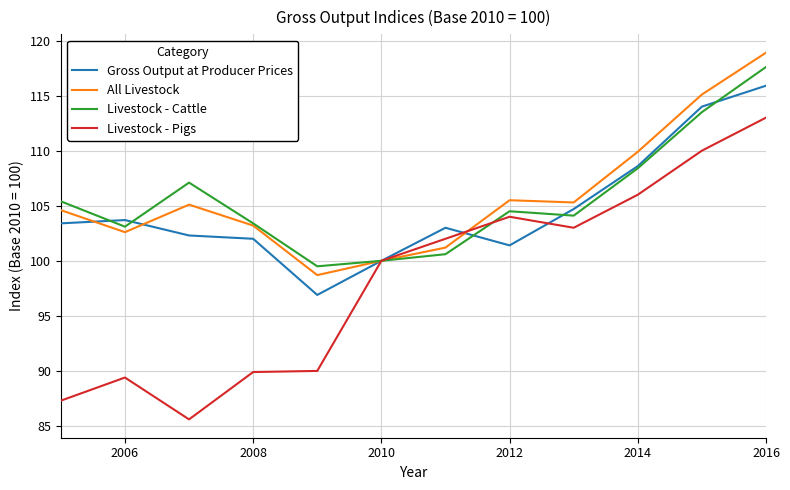

Which series has the widest spread of values?

Livestock - Pigs